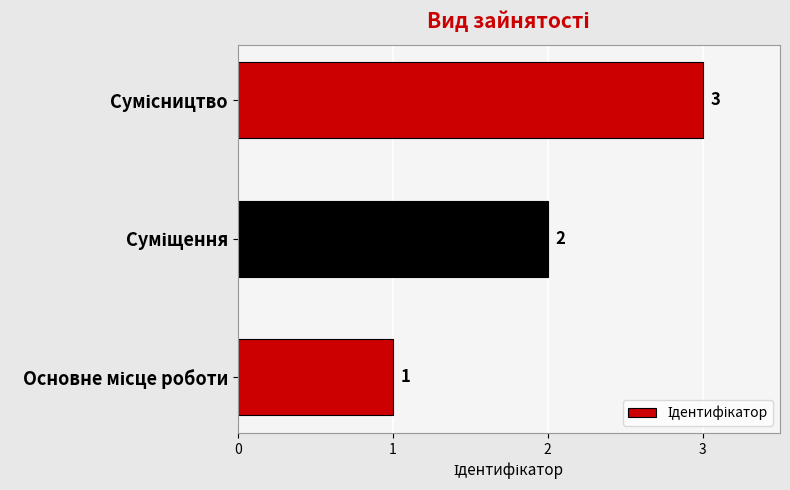

Count the values in the range 1 to 3.

3